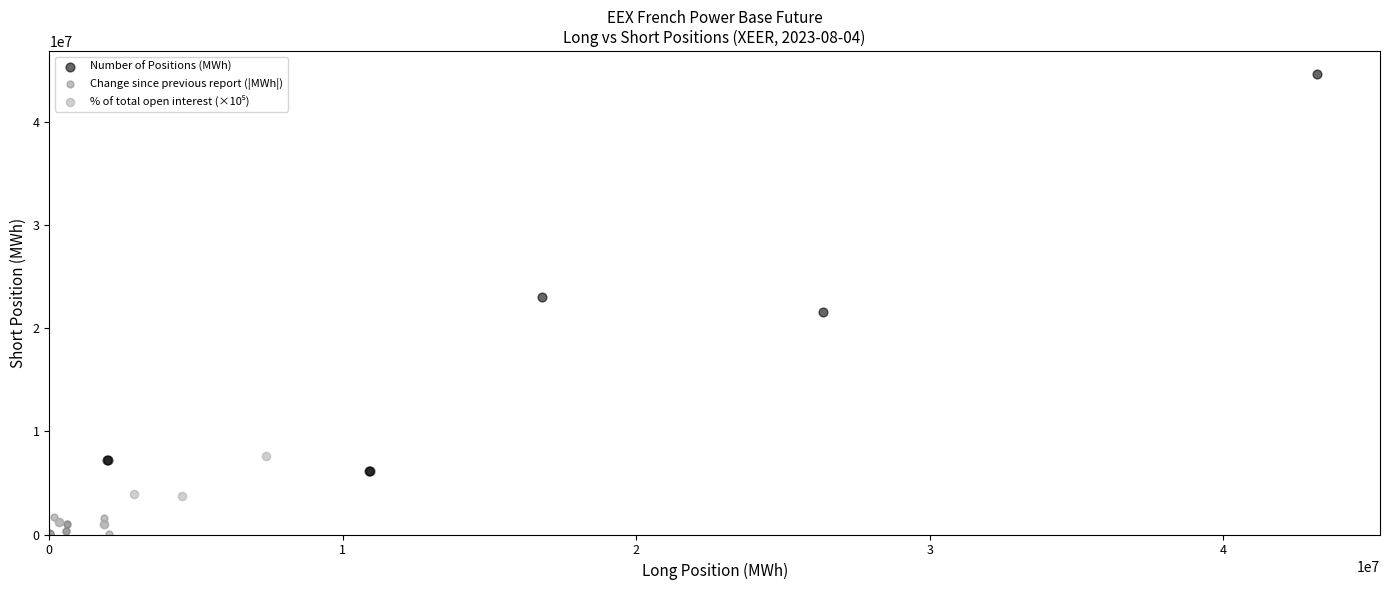

Which series has the largest Y range (max minus min)?

Number of Positions (MWh)